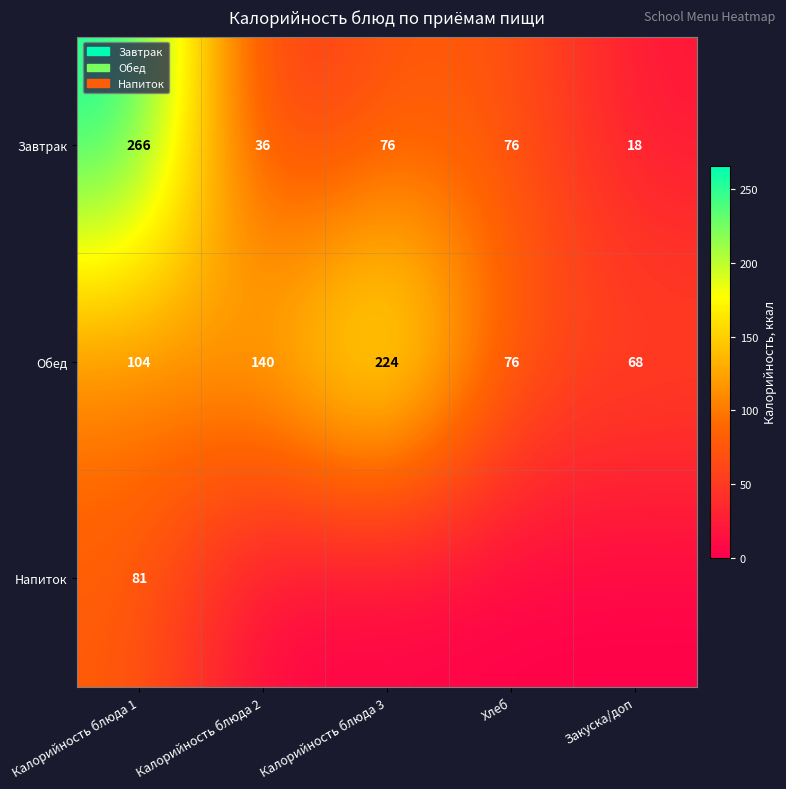

The value of Обед at Калорийность блюда 2 is 140. True or false?

True